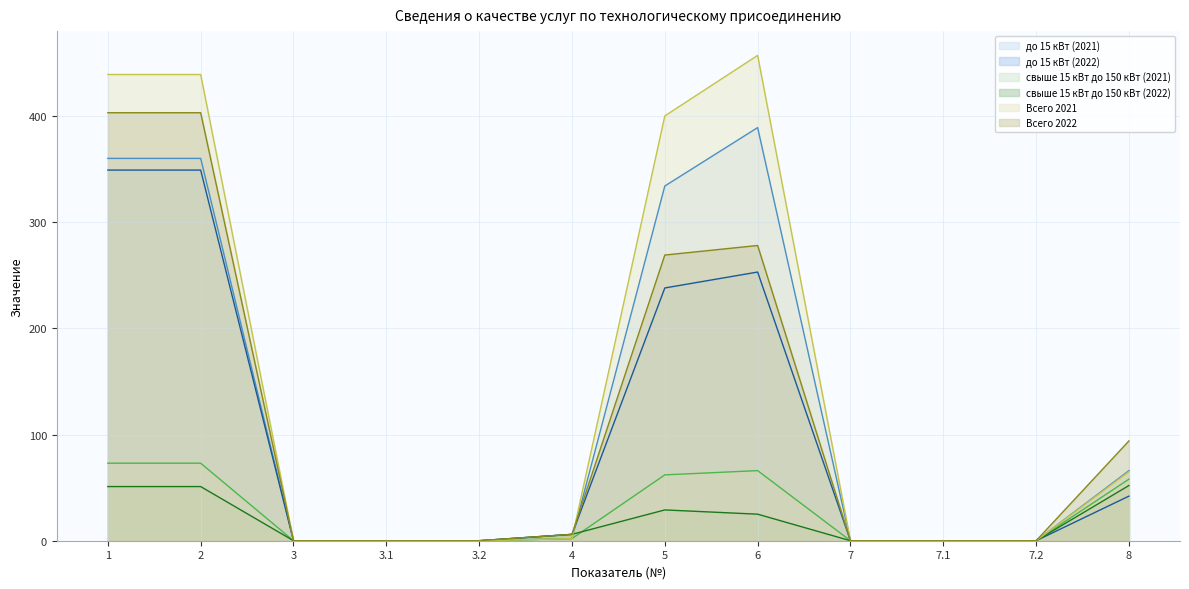

Count the number of categories in the chart.

12